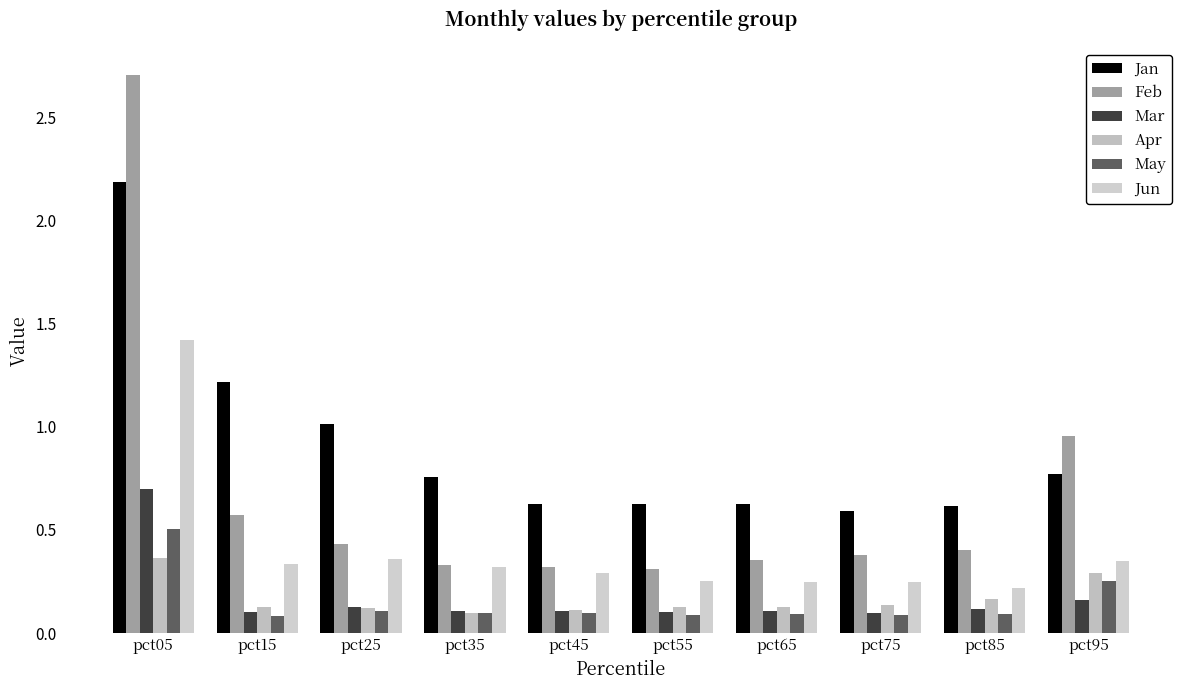

Reading left to right, extract all data points from this chart.

Jan: pct05=2.2	pct15=1.2	pct25=1.0	pct35=0.8	pct45=0.6	pct55=0.6	pct65=0.6	pct75=0.6	pct85=0.6	pct95=0.8
Feb: pct05=2.7	pct15=0.6	pct25=0.4	pct35=0.3	pct45=0.3	pct55=0.3	pct65=0.4	pct75=0.4	pct85=0.4	pct95=1.0
Mar: pct05=0.7	pct15=0.1	pct25=0.1	pct35=0.1	pct45=0.1	pct55=0.1	pct65=0.1	pct75=0.1	pct85=0.1	pct95=0.2
Apr: pct05=0.4	pct15=0.1	pct25=0.1	pct35=0.1	pct45=0.1	pct55=0.1	pct65=0.1	pct75=0.1	pct85=0.2	pct95=0.3
May: pct05=0.5	pct15=0.1	pct25=0.1	pct35=0.1	pct45=0.1	pct55=0.1	pct65=0.1	pct75=0.1	pct85=0.1	pct95=0.3
Jun: pct05=1.4	pct15=0.3	pct25=0.4	pct35=0.3	pct45=0.3	pct55=0.3	pct65=0.2	pct75=0.2	pct85=0.2	pct95=0.4